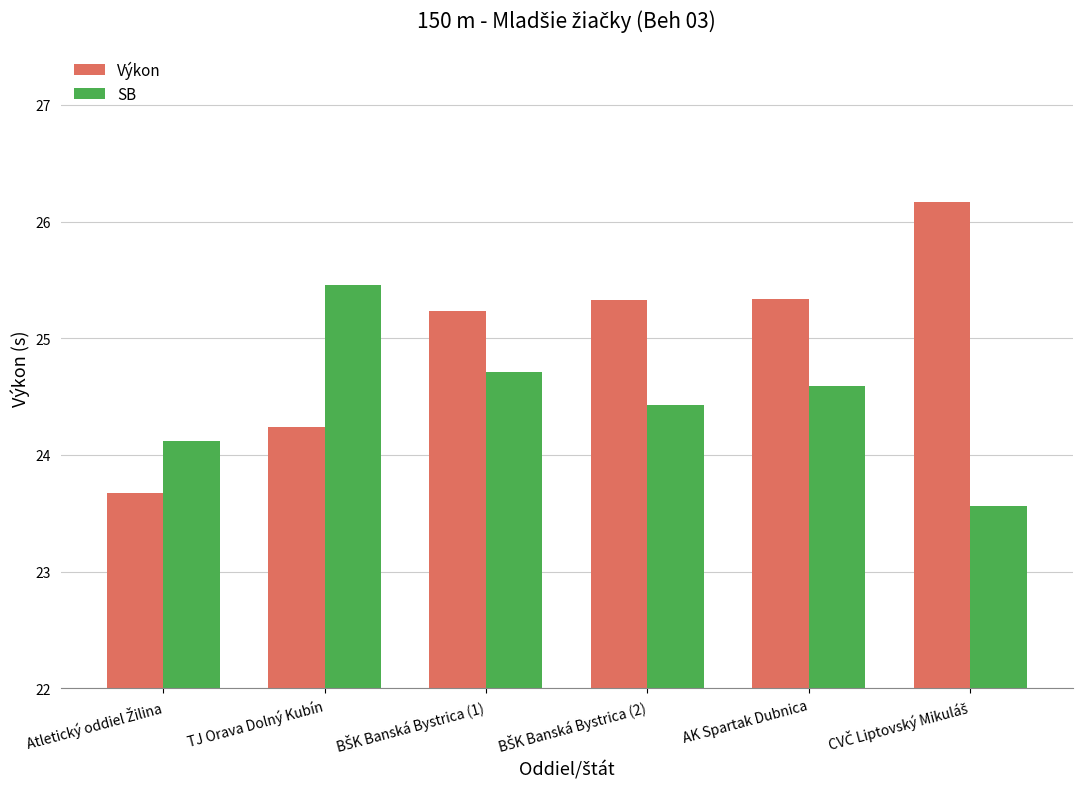

True or false: Výkon has a value of 24.2 at TJ Orava Dolný Kubín.

True